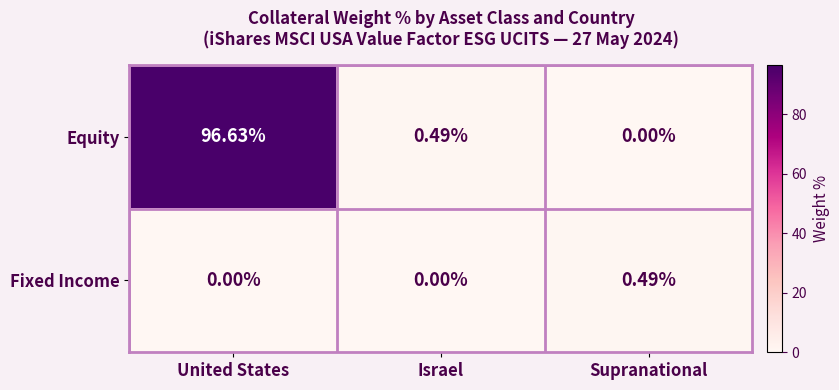

At which category is the sum across all series the highest?

United States